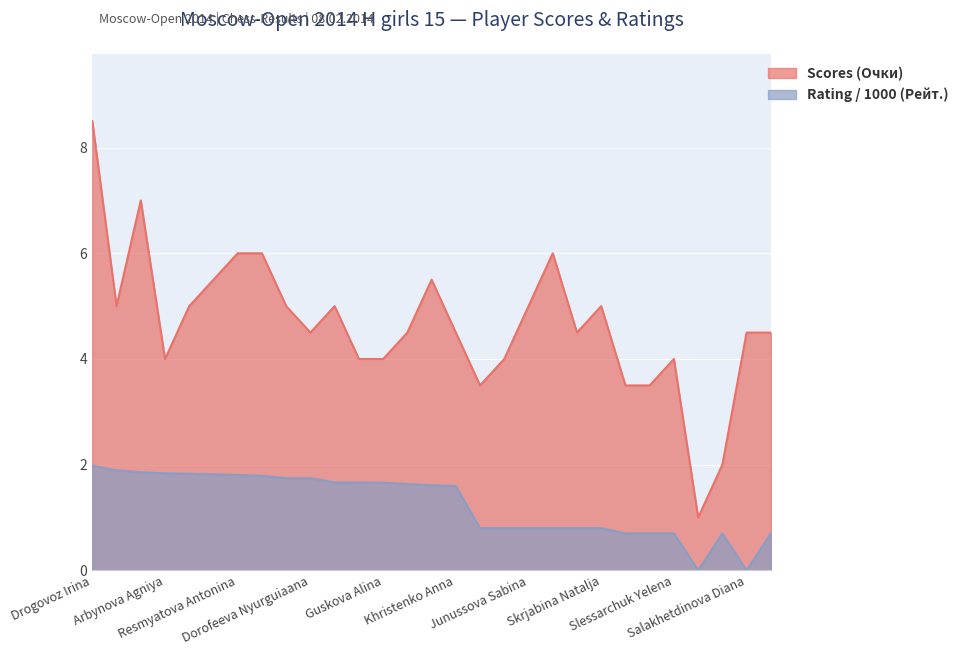

At how many categories does at least one series exceed 1?

28